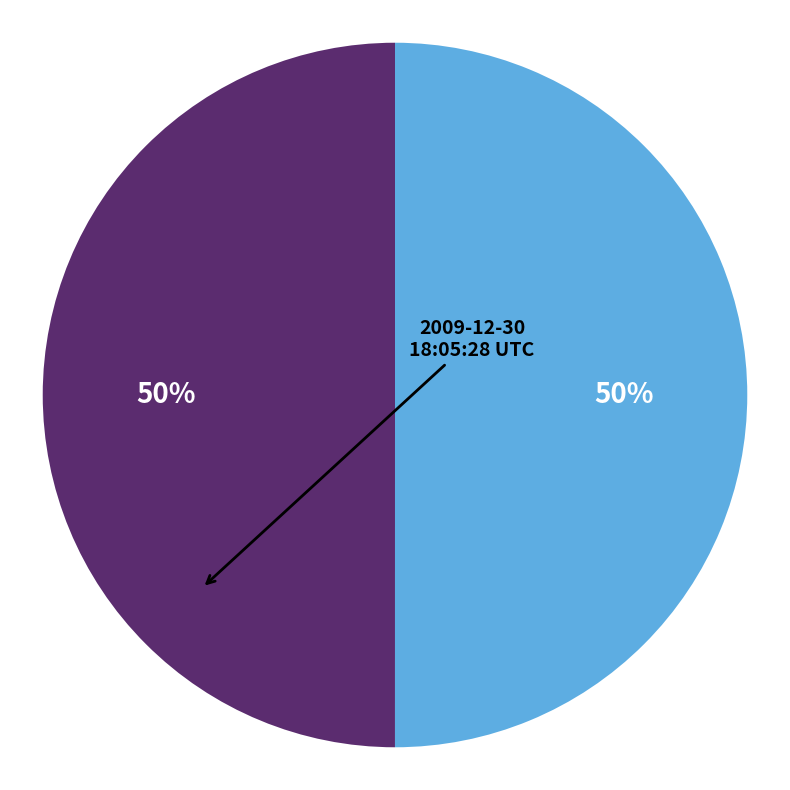

To the nearest percent, what is the average slice percentage?

50%